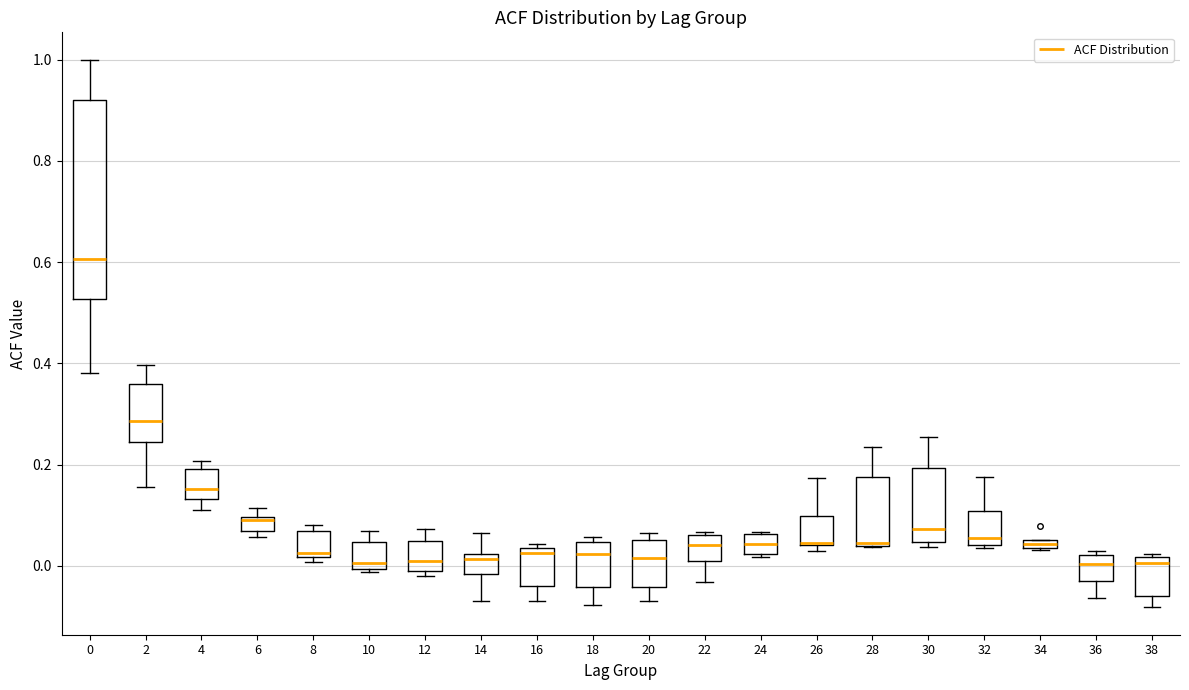

Where is the upper edge of the box at x = 26 on the y-axis? The values are not printed on the chart, so give them approximately, as read against the axis.

0.10